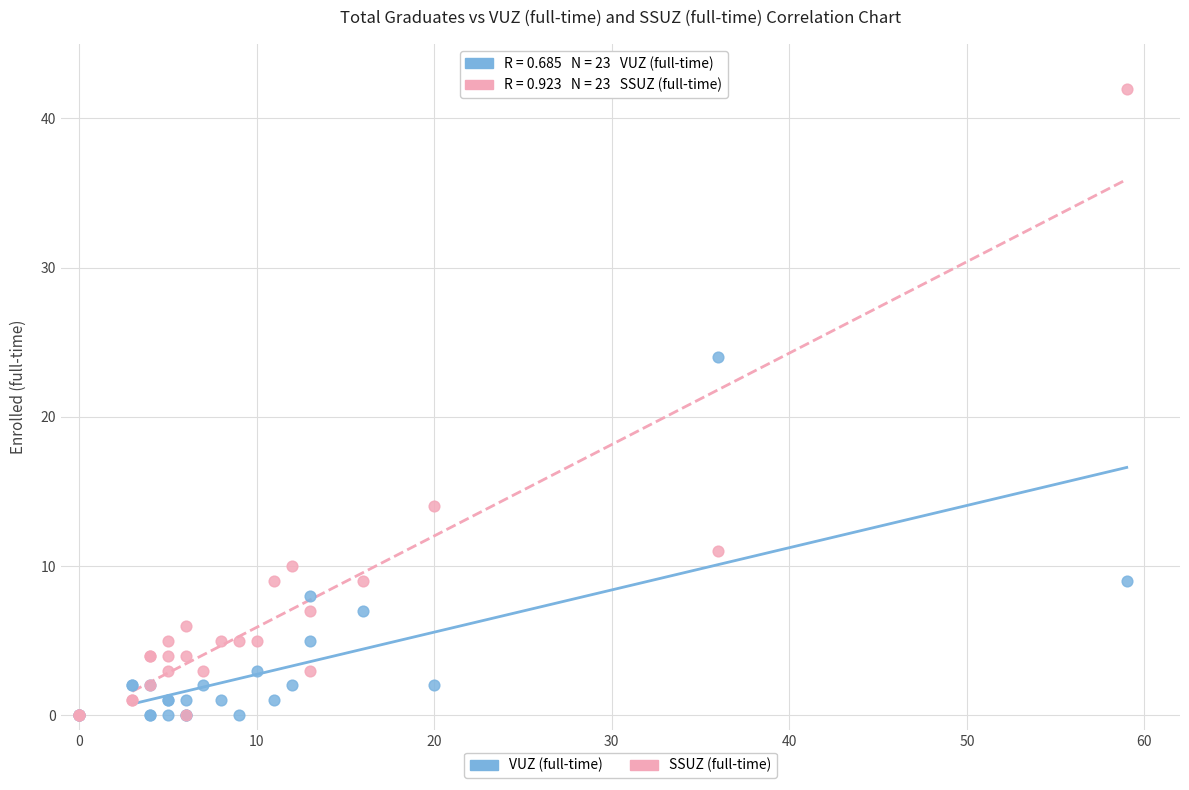

What are all the series names shown in the legend?

VUZ (full-time), SSUZ (full-time)